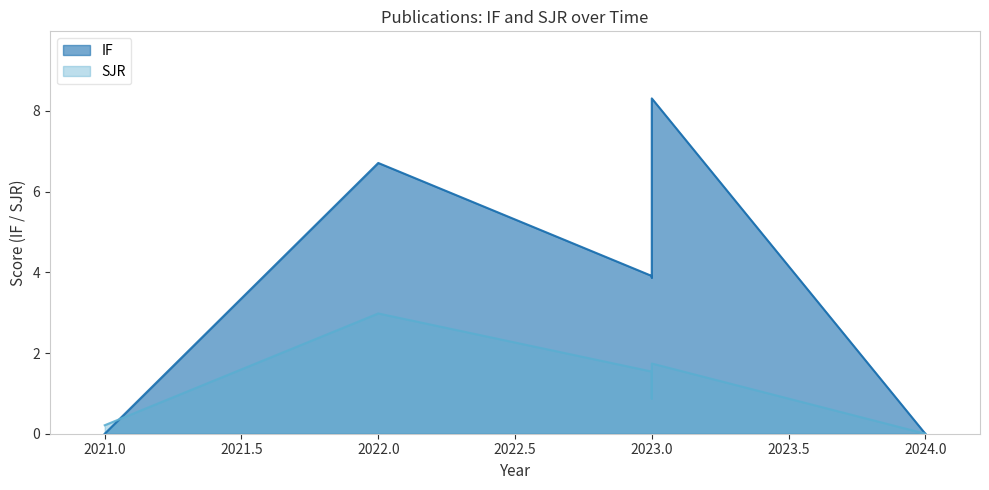

What is the average value of the SJR series?

1.0